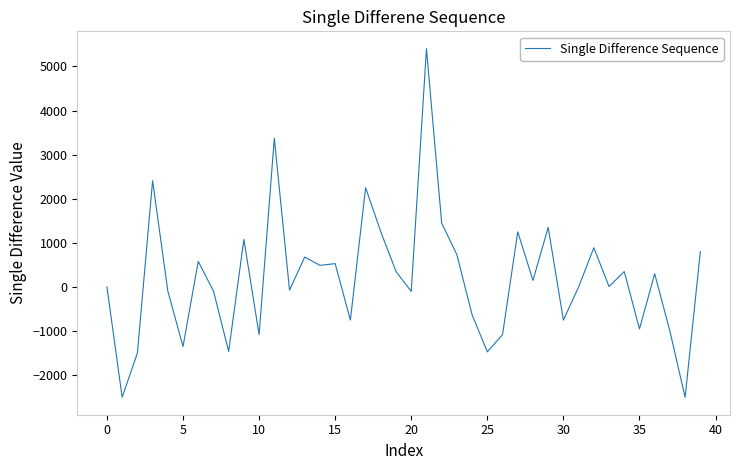

What is the difference between the maximum and second lowest values?

7900